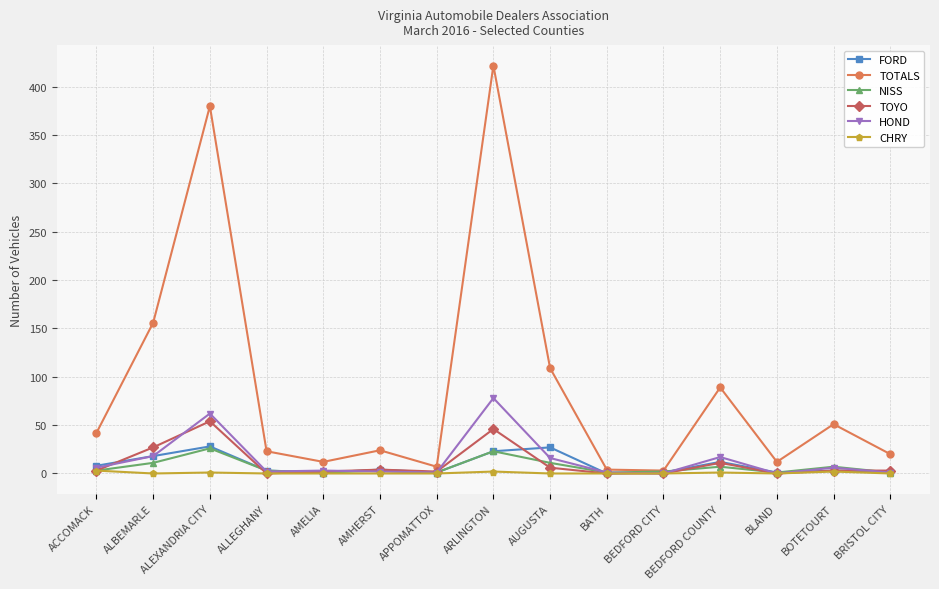

Is the value of TOTALS at AMELIA greater than the value of NISS at AMELIA?

Yes